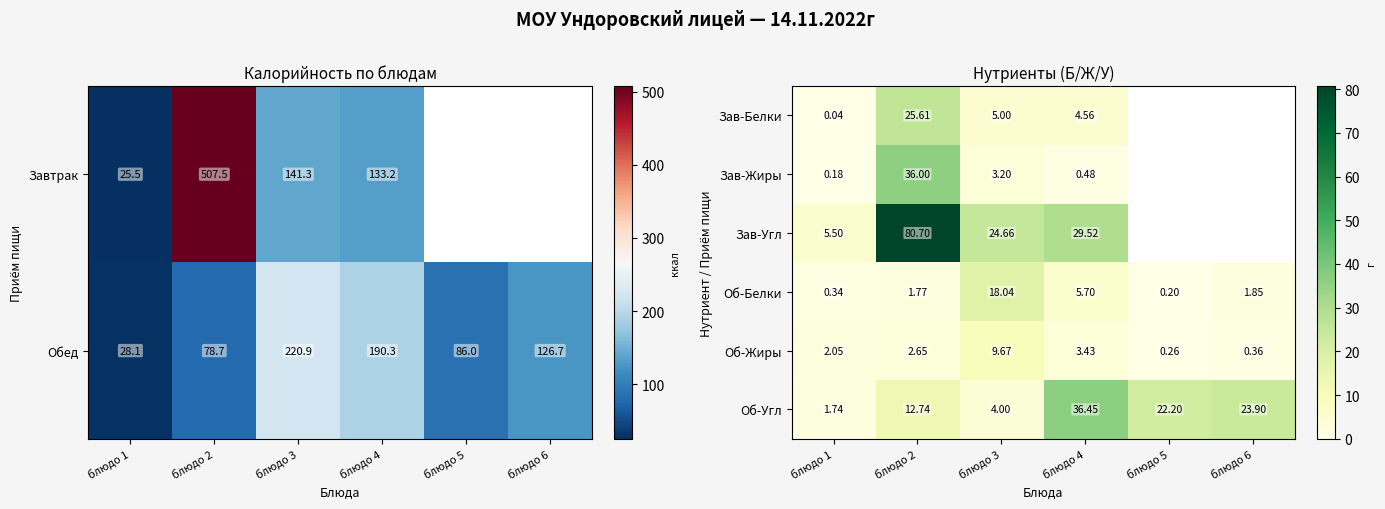

At which category is the sum across all series the highest?

блюдо 2